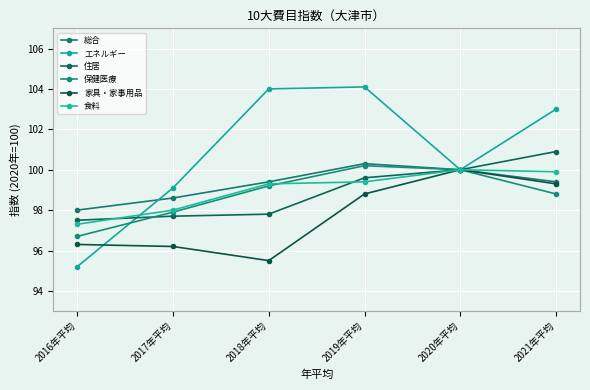

Count the number of categories in the chart.

6